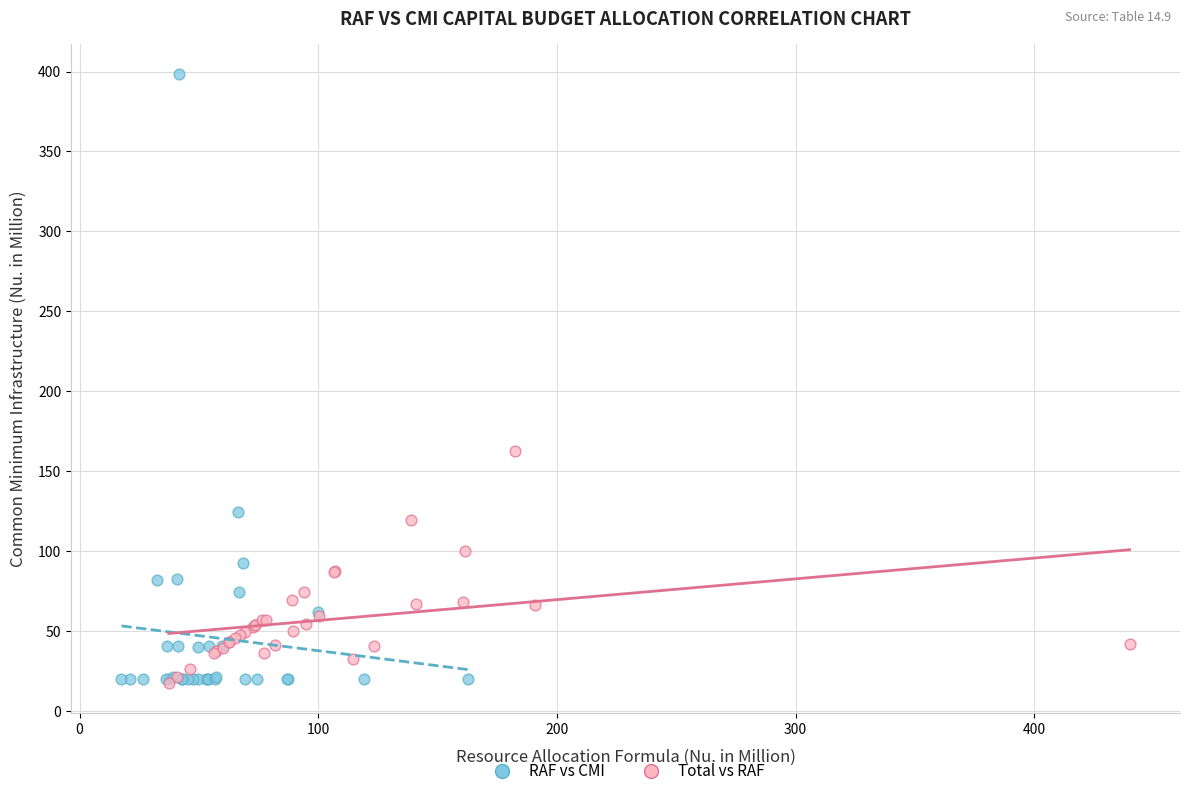

Which series contains the highest Y value?

RAF vs CMI